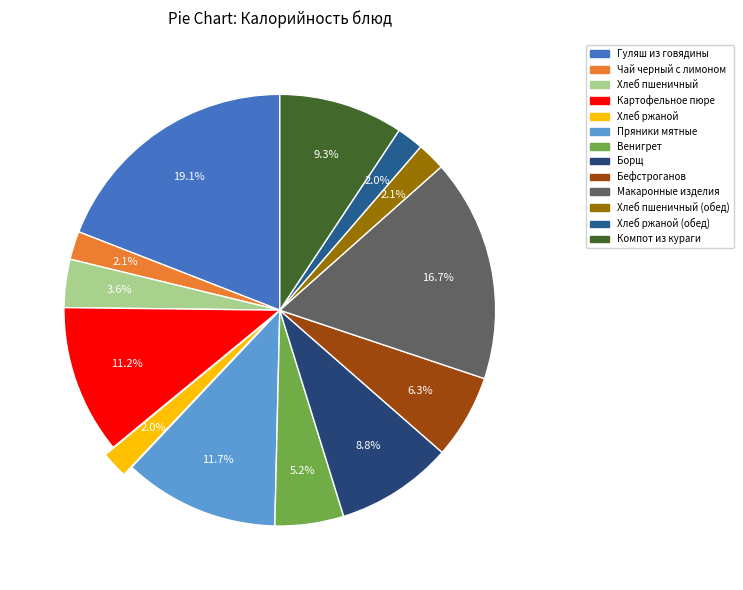

How many slices are in this pie chart?

13